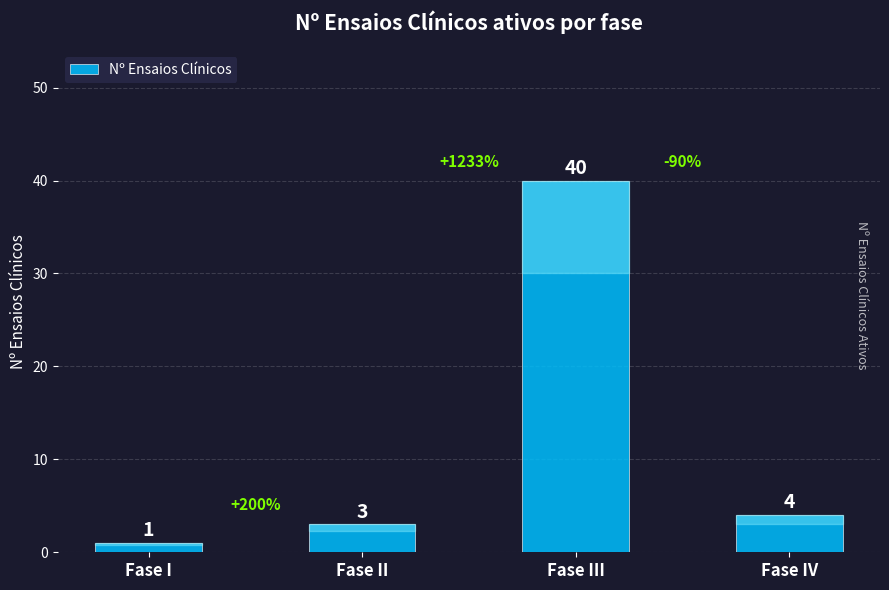

What is the change in value from Fase I to Fase III?

+39